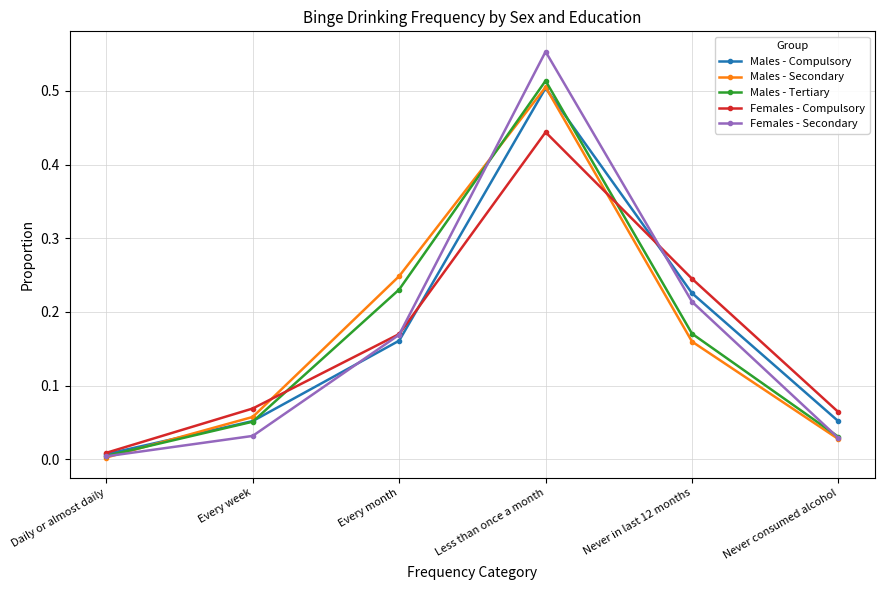

Does the chart have visible grid lines?

Yes